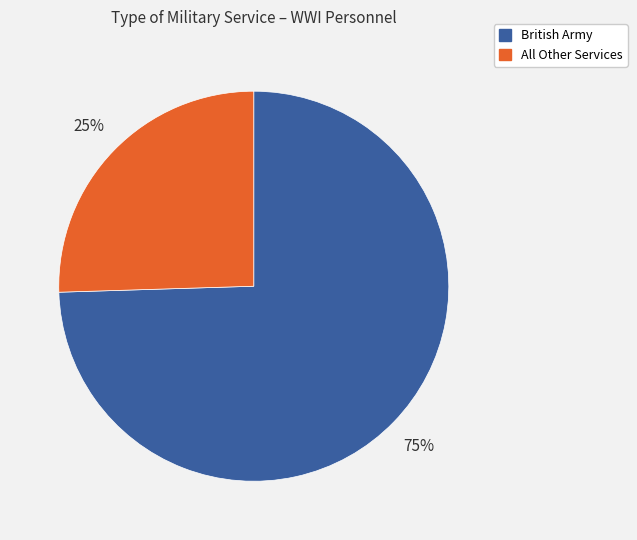

Is there a majority slice in this chart?

Yes